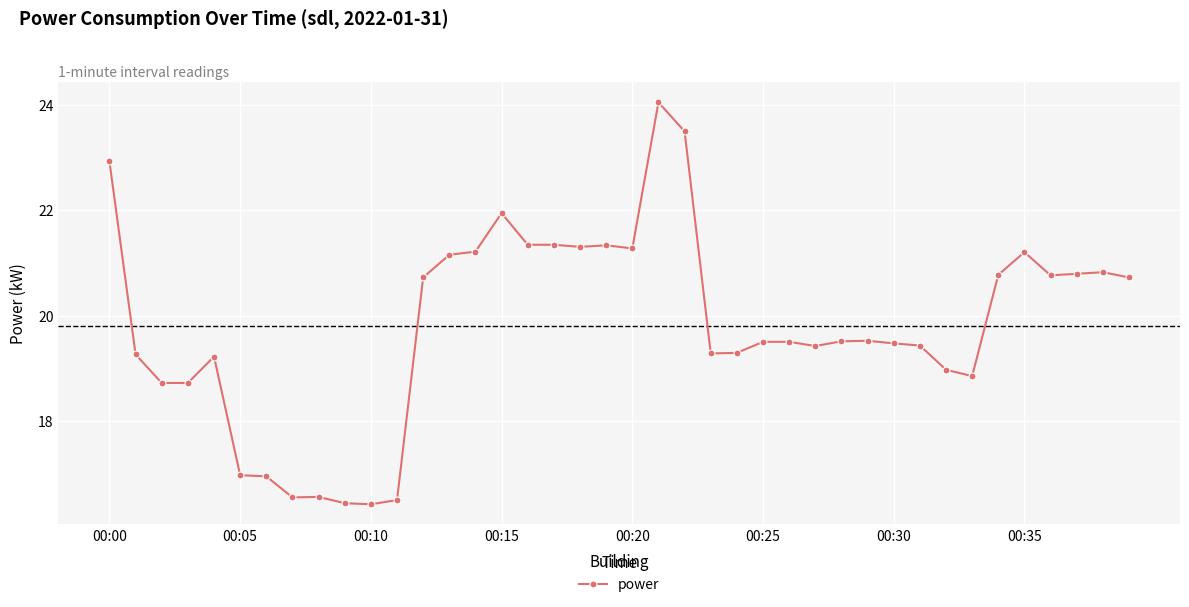

What is the difference between the maximum and second lowest values?

7.6